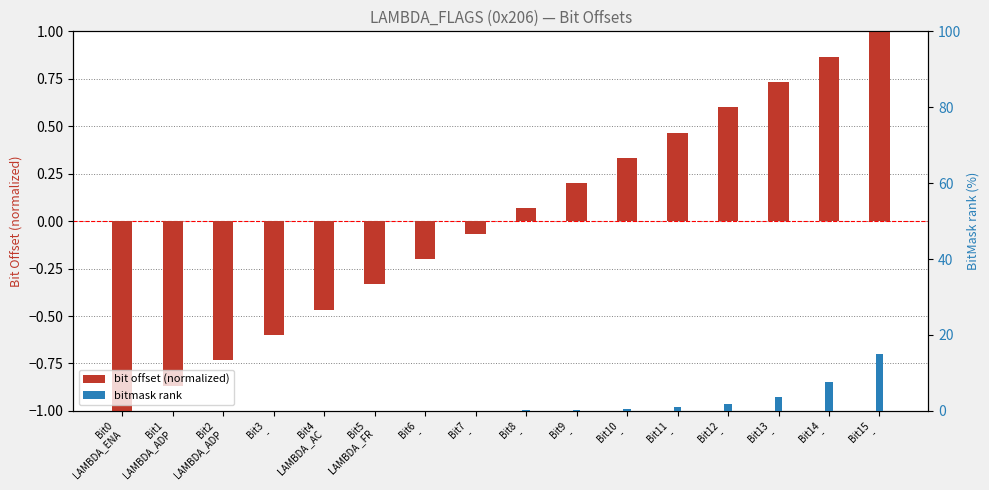

At how many categories does at least one series exceed 2?

3